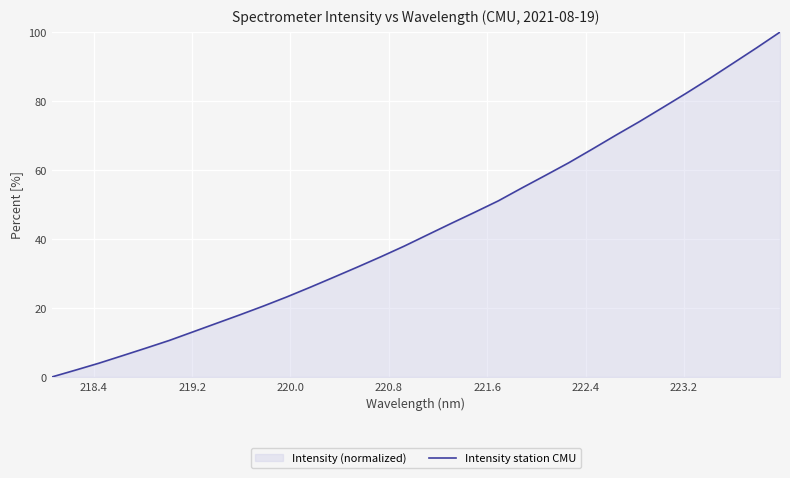

What is the greatest value displayed?

100.0